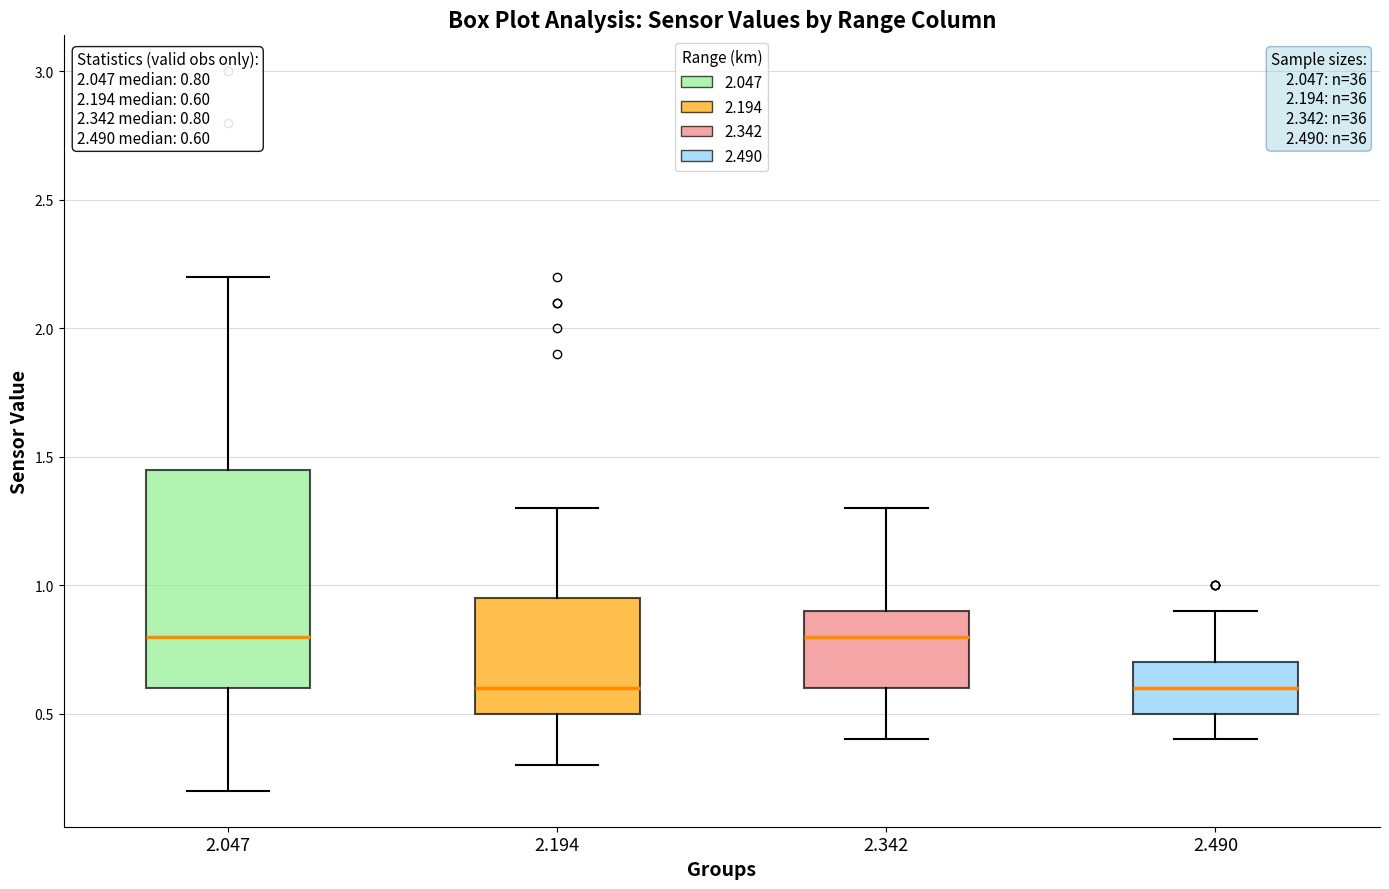

Which box is the tallest, from its lower edge to its upper edge?

2.047